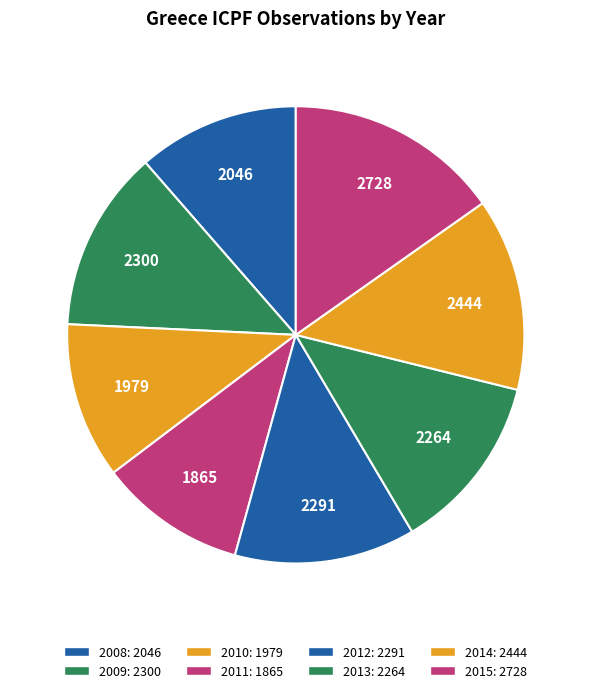

To the nearest percent, what portion does 2009 represent?

13%